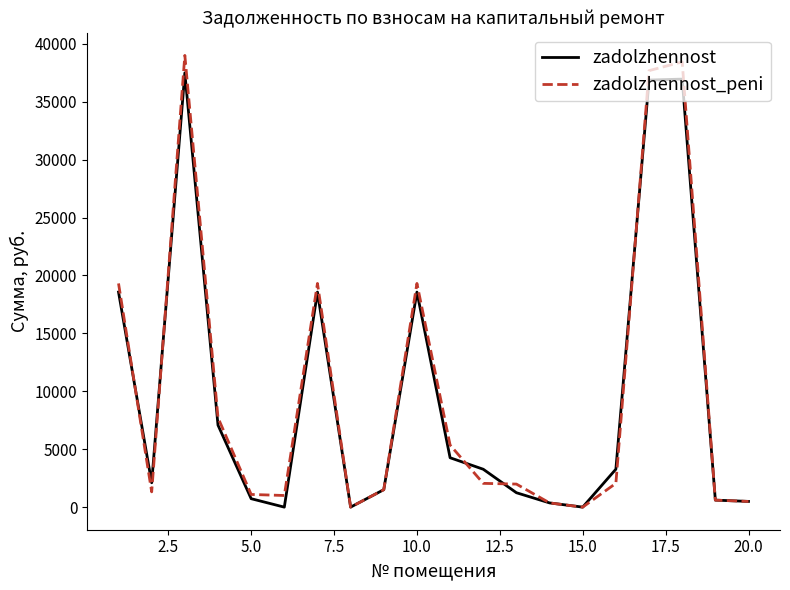

How many lines are shown in the chart?

2